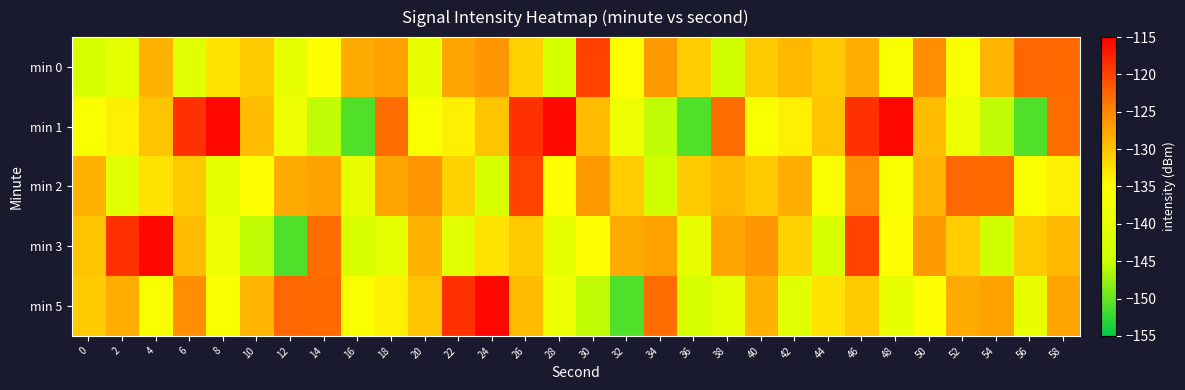

Count the number of data series in this chart.

5